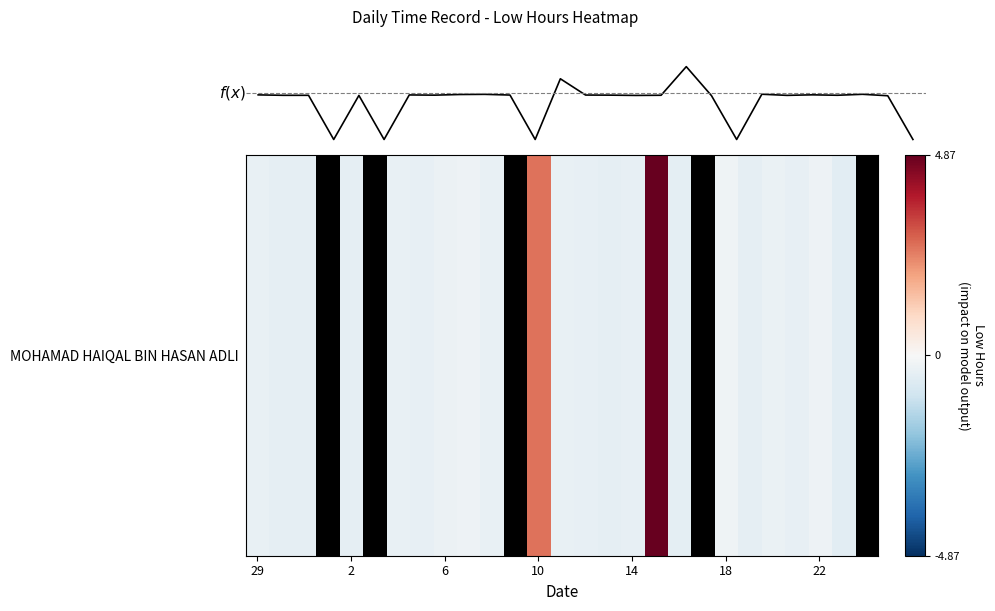

Does the chart have visible grid lines?

No